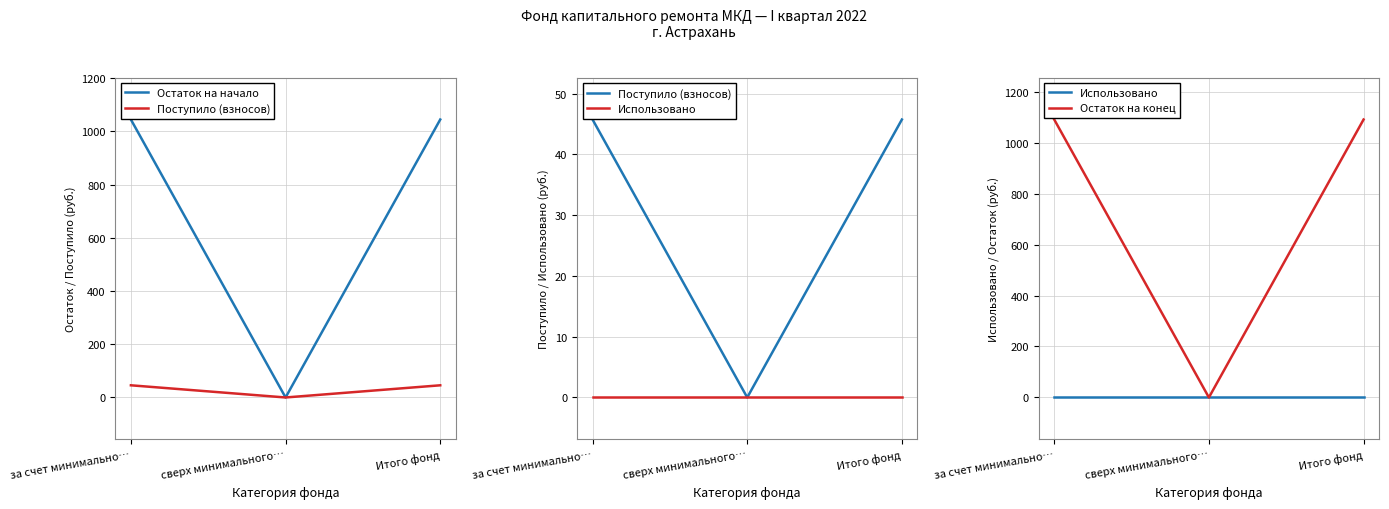

Which category has the lowest value in the Поступило (взносов) series?

сверх минимального…